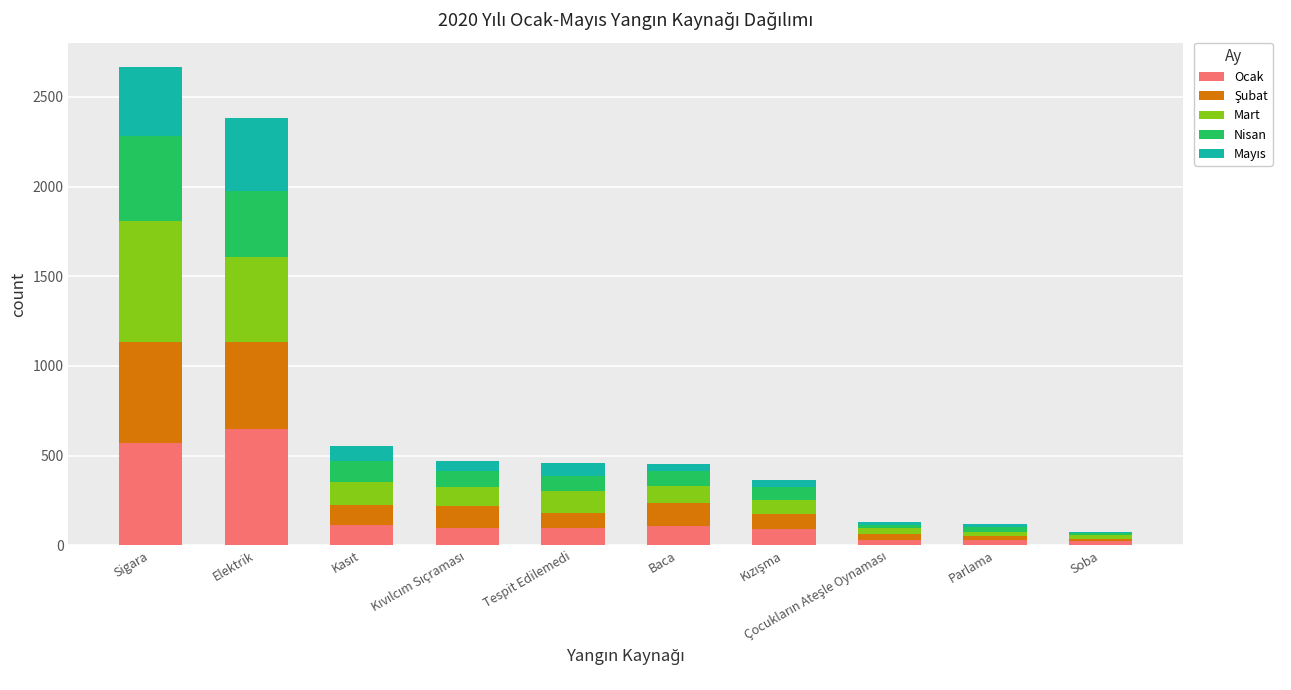

The value of Ocak at Elektrik is 648. True or false?

True